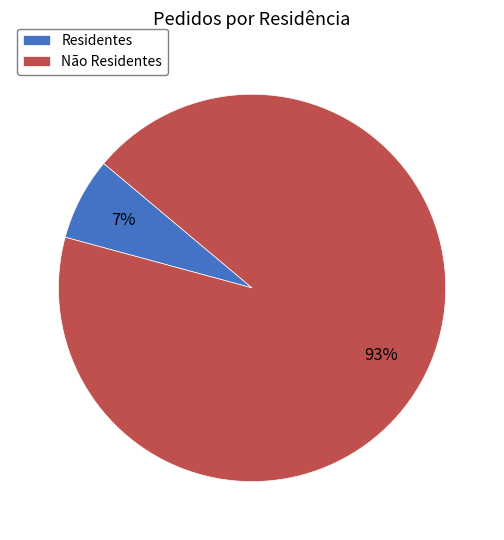

True or false: Não Residentes accounts for 93% of the total.

True